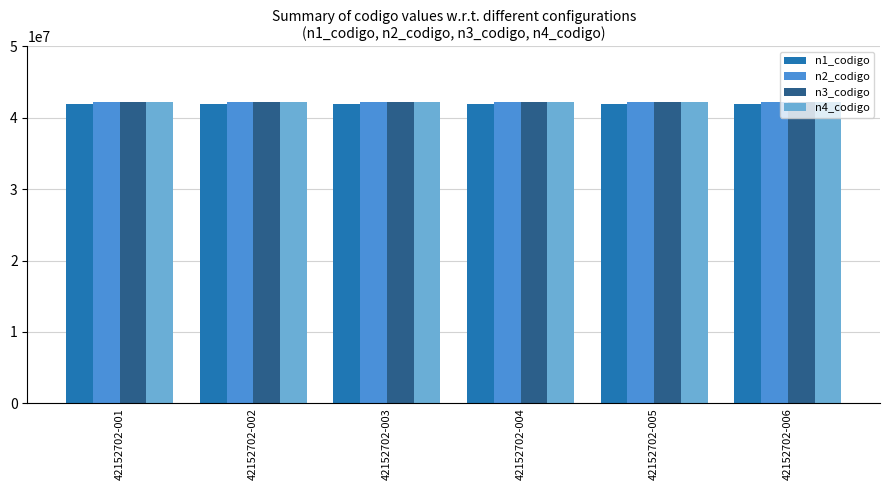

Reading left to right, extract all data points from this chart.

n1_codigo: 42000000	42000000	42000000	42000000	42000000	42000000
n2_codigo: 42150000	42150000	42150000	42150000	42150000	42150000
n3_codigo: 42152700	42152700	42152700	42152700	42152700	42152700
n4_codigo: 42152702	42152702	42152702	42152702	42152702	42152702